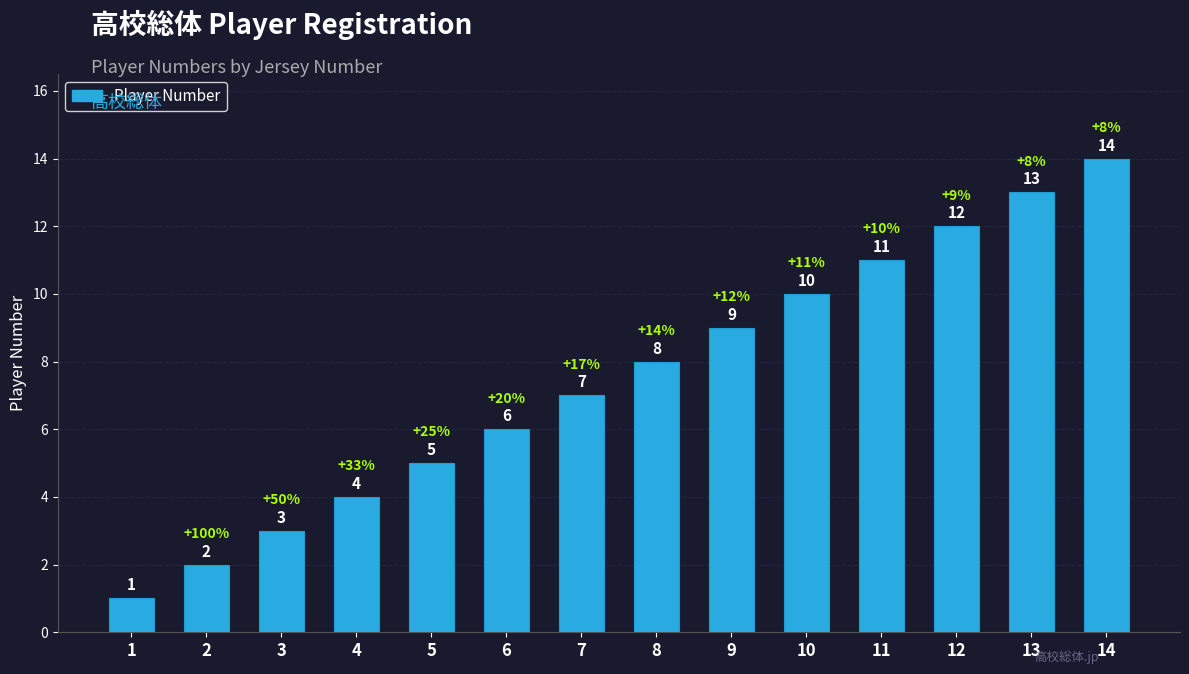

Count the number of categories in the chart.

14